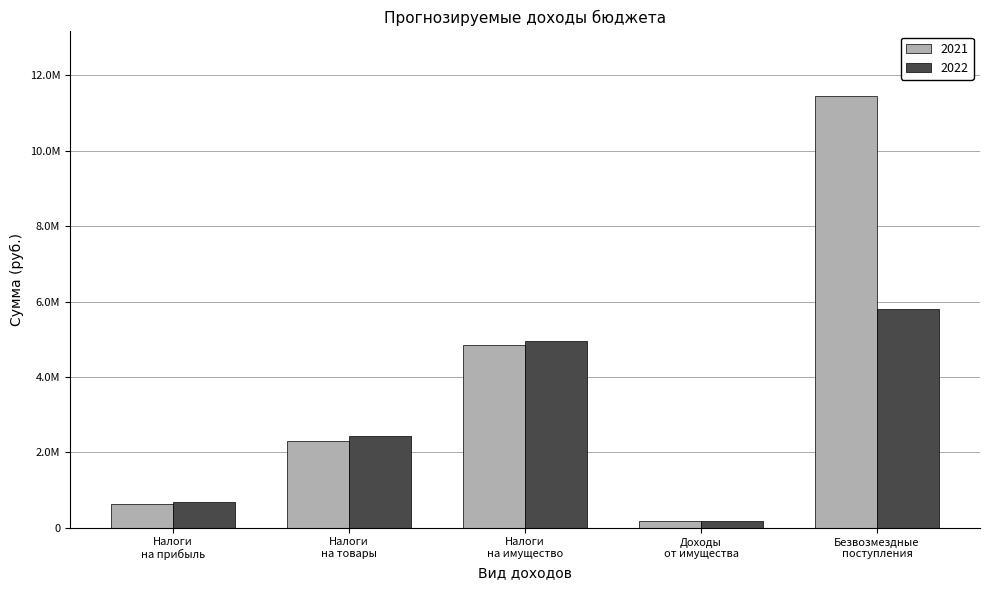

Where does the 2022 series first go above 2443339?

Налоги
на товары